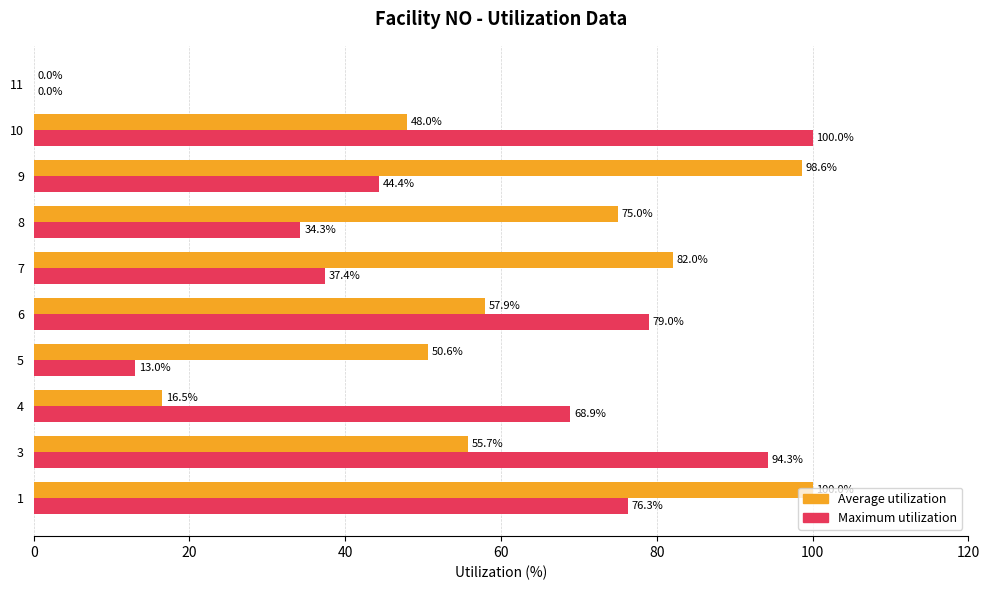

At which label is Maximum utilization closest to 50?

9